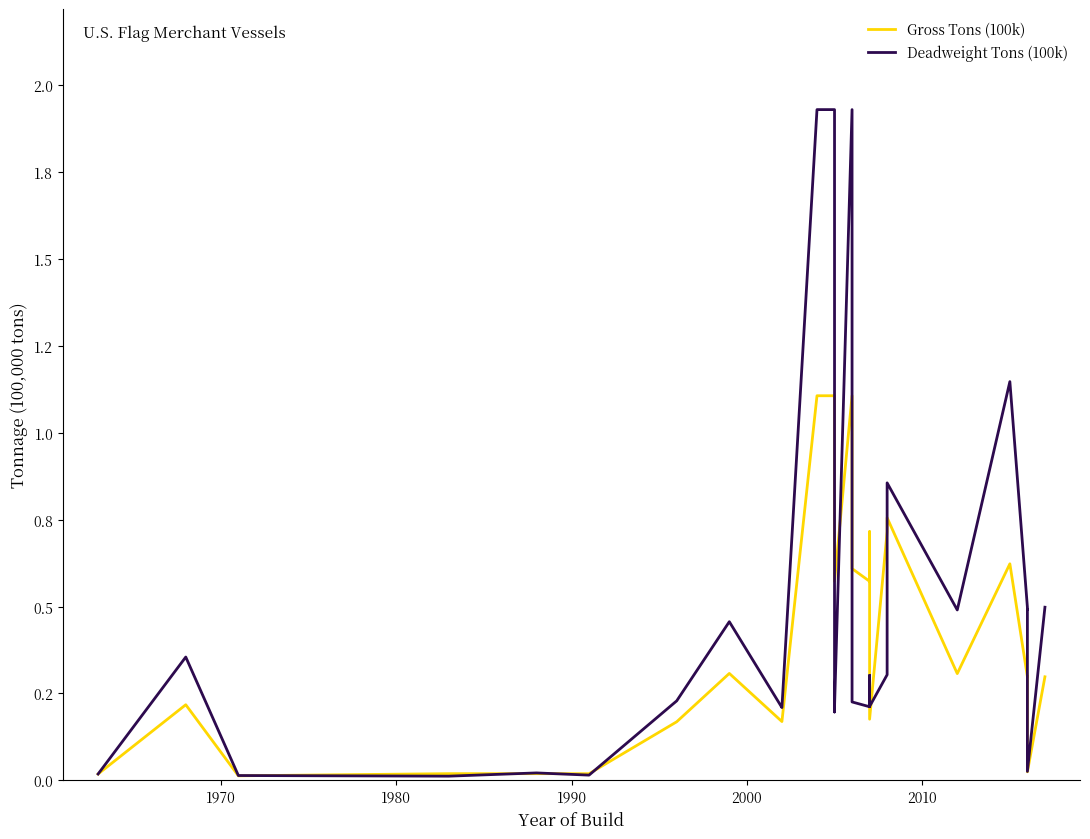

What is the sum of all Gross Tons (100k) values?

13.0